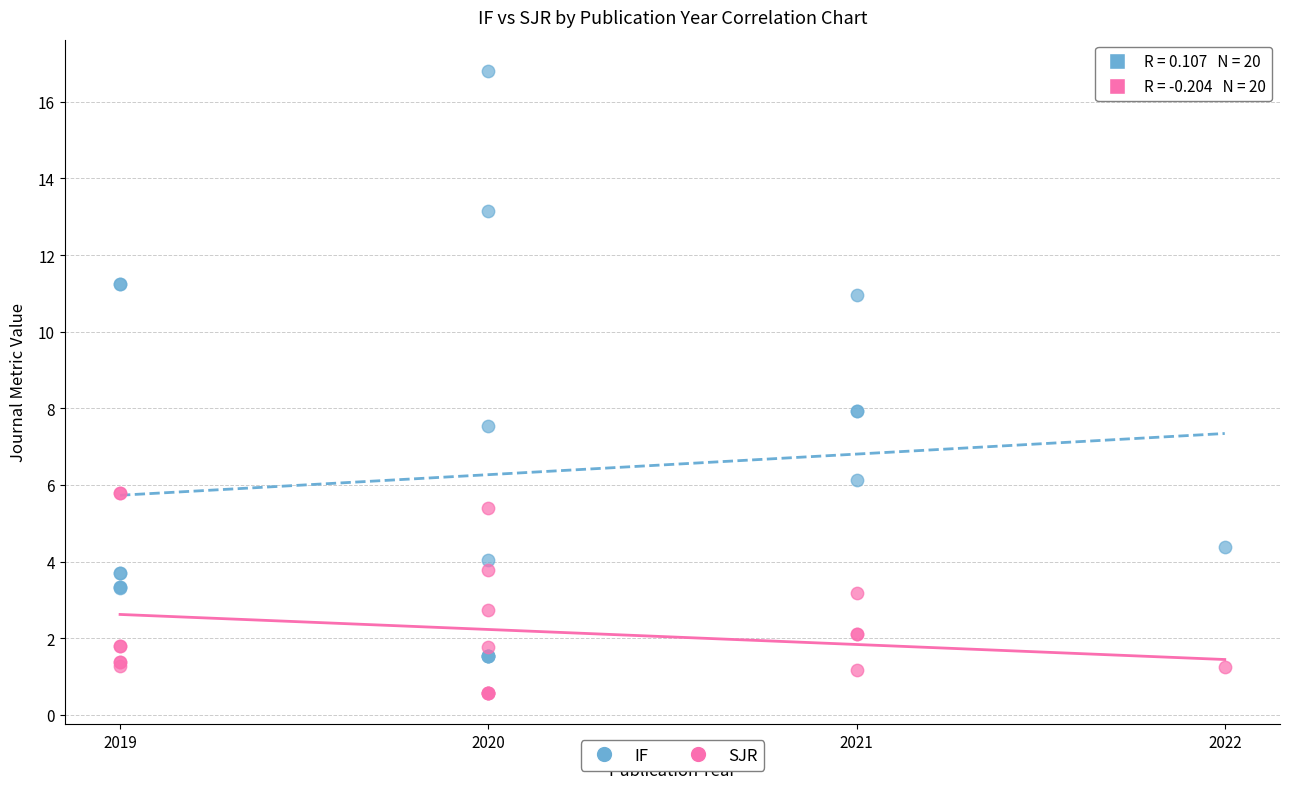

Which series has the largest Y range (max minus min)?

IF